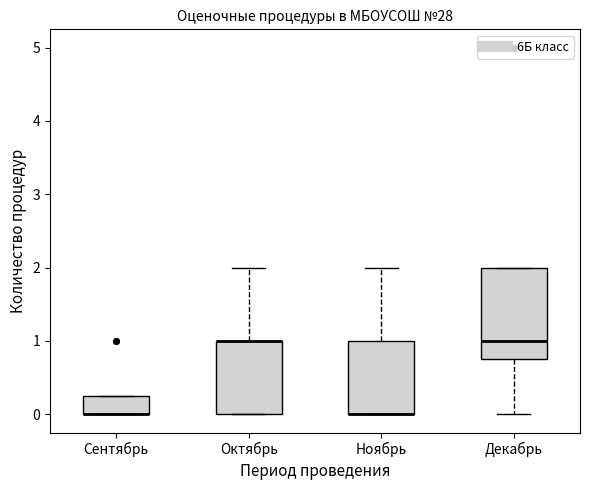

Reading left to right, transcribe this box plot: for each box, give where its median line is, the range the box spans, and where its two whiskers end, as read against the y-axis. The values are not printed on the chart, so give them approximately, as read against the axis.

Сентябрь: median 0.0 (drawn on the box's lower edge), box 0.0 to 0.3, whiskers 0.0 to 0.3
Октябрь: median 1.0 (drawn on the box's upper edge), box 0.0 to 1.0, whiskers 0.0 to 2.0
Ноябрь: median 0.0 (drawn on the box's lower edge), box 0.0 to 1.0, whiskers 0.0 to 2.0
Декабрь: median 1.0, box 0.8 to 2.0, whiskers 0.0 to 2.0